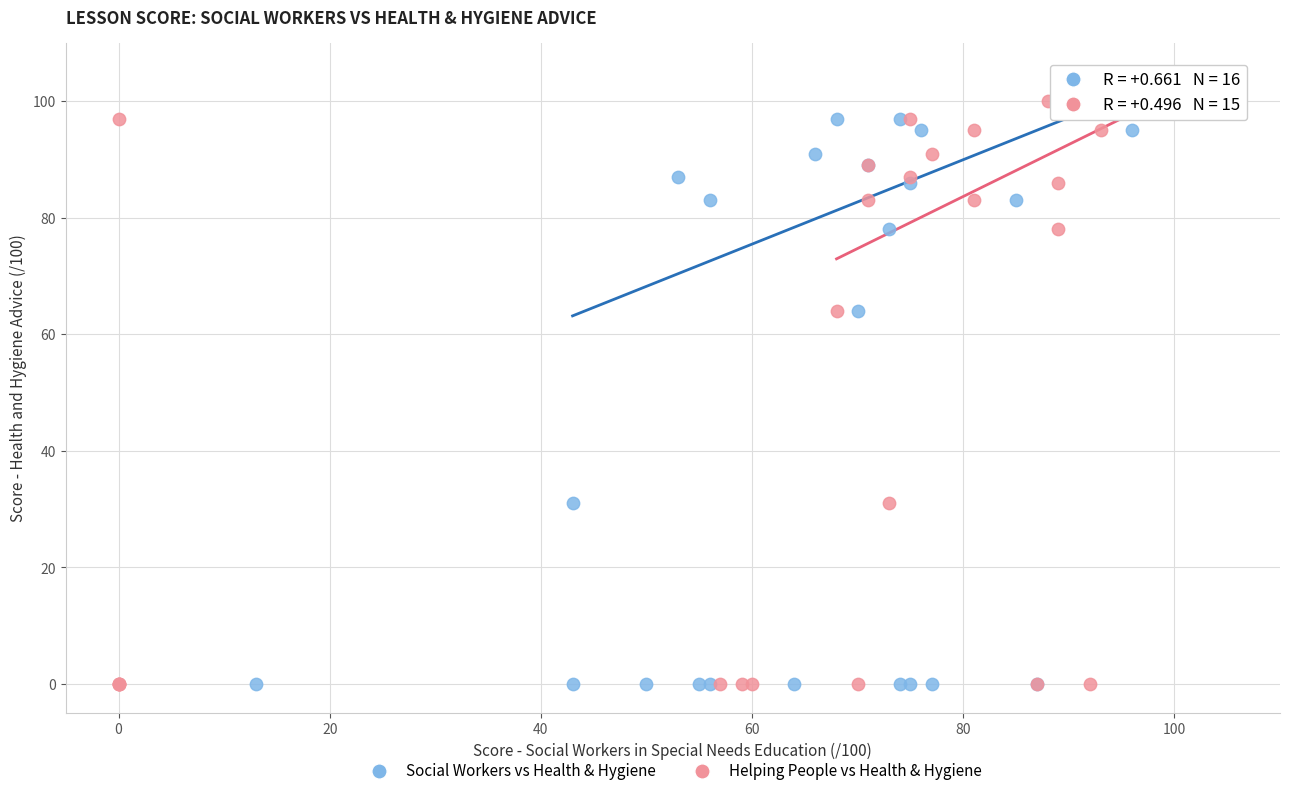

What are all the series names shown in the legend?

Social Workers vs Health & Hygiene, Helping People vs Health & Hygiene